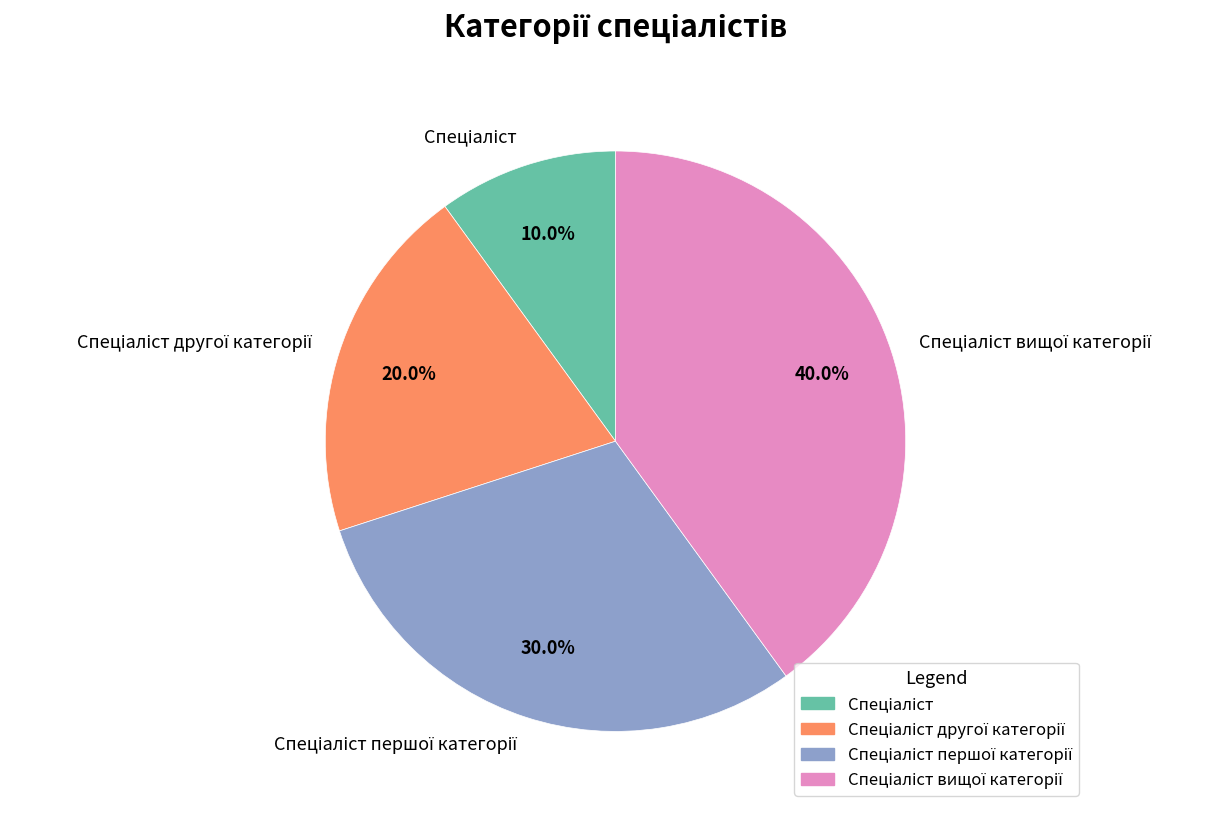

Does any single category account for the majority?

No